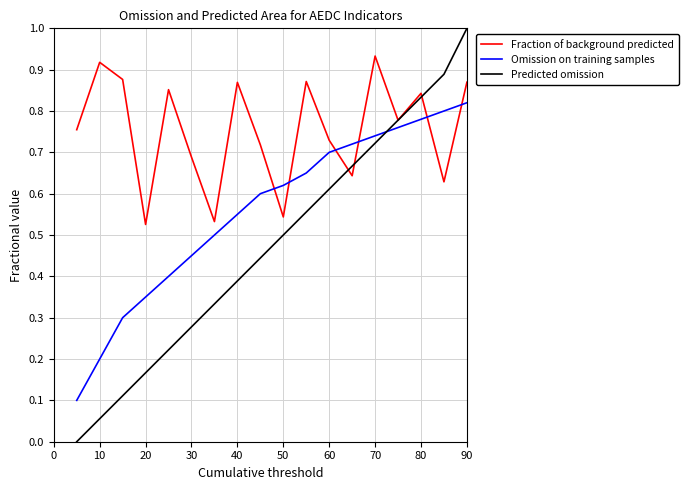

Which series has the largest total across all categories?

Fraction of background predicted